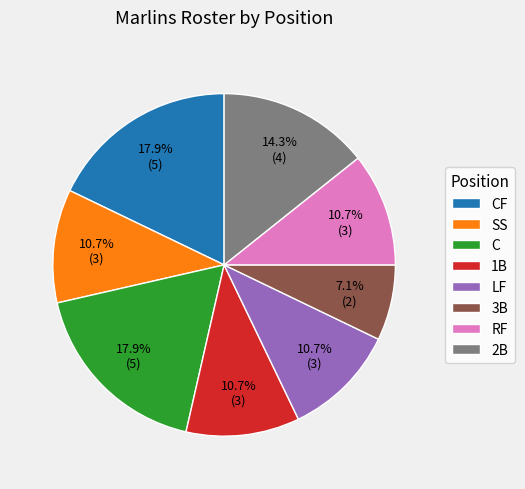

Is it true that 2B is 1% of the pie?

False